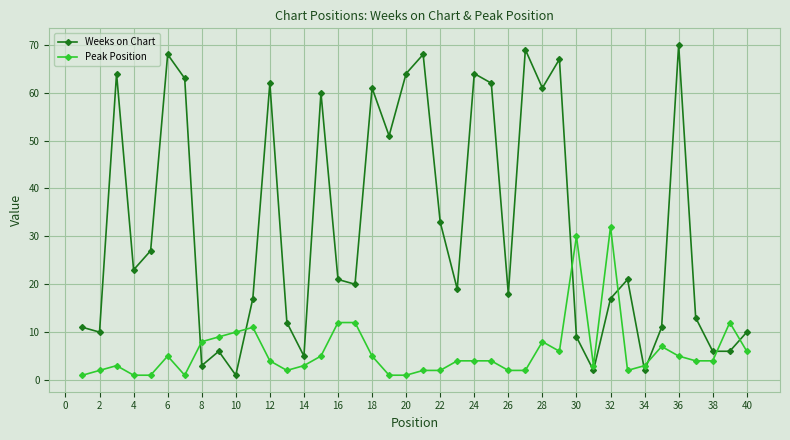

What is the maximum value for Peak Position?

32